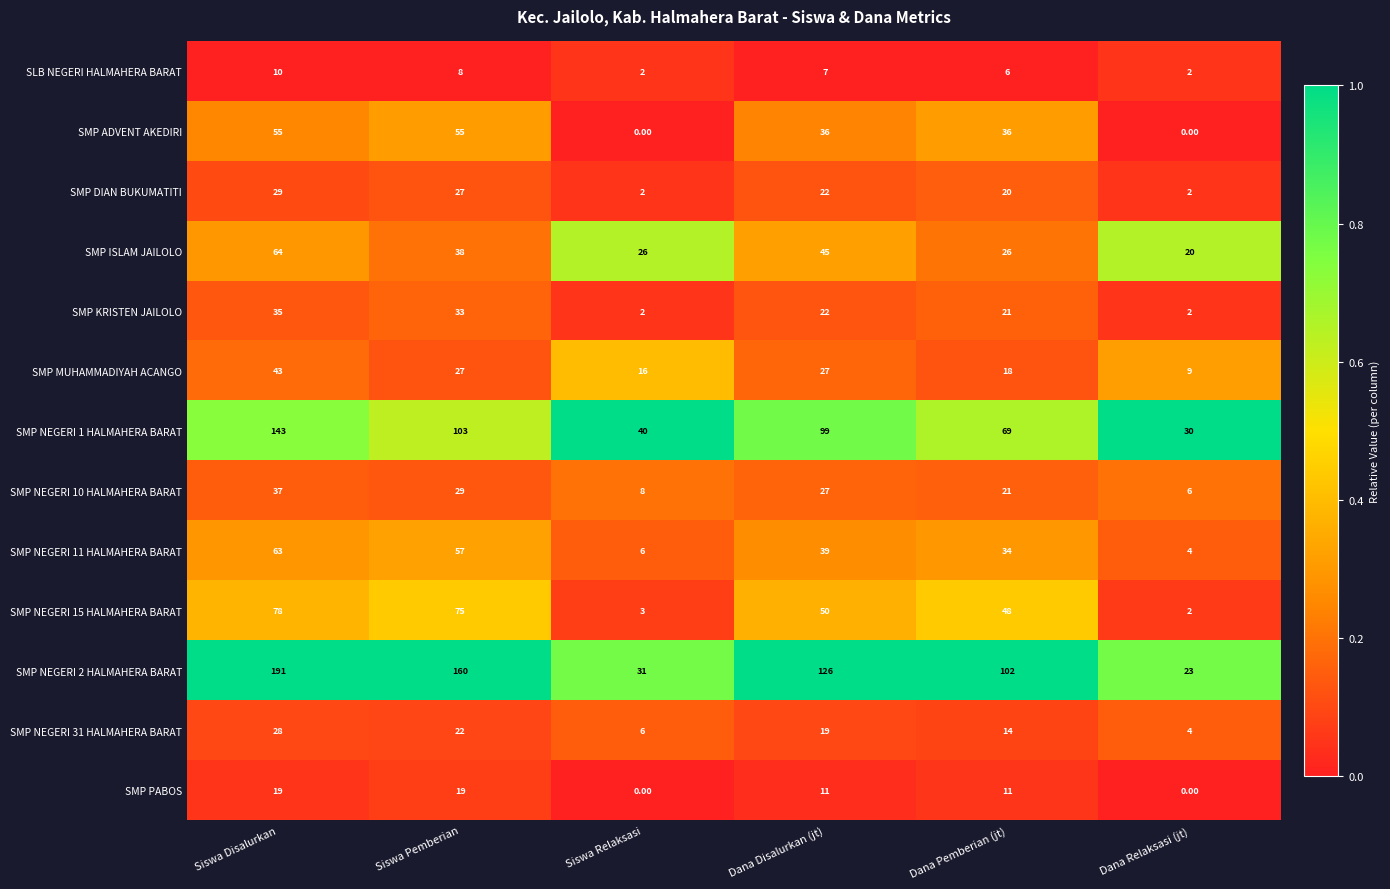

Is the value of SMP KRISTEN JAILOLO at Siswa Relaksasi greater than the value of SMP NEGERI 31 HALMAHERA BARAT at Siswa Disalurkan?

No